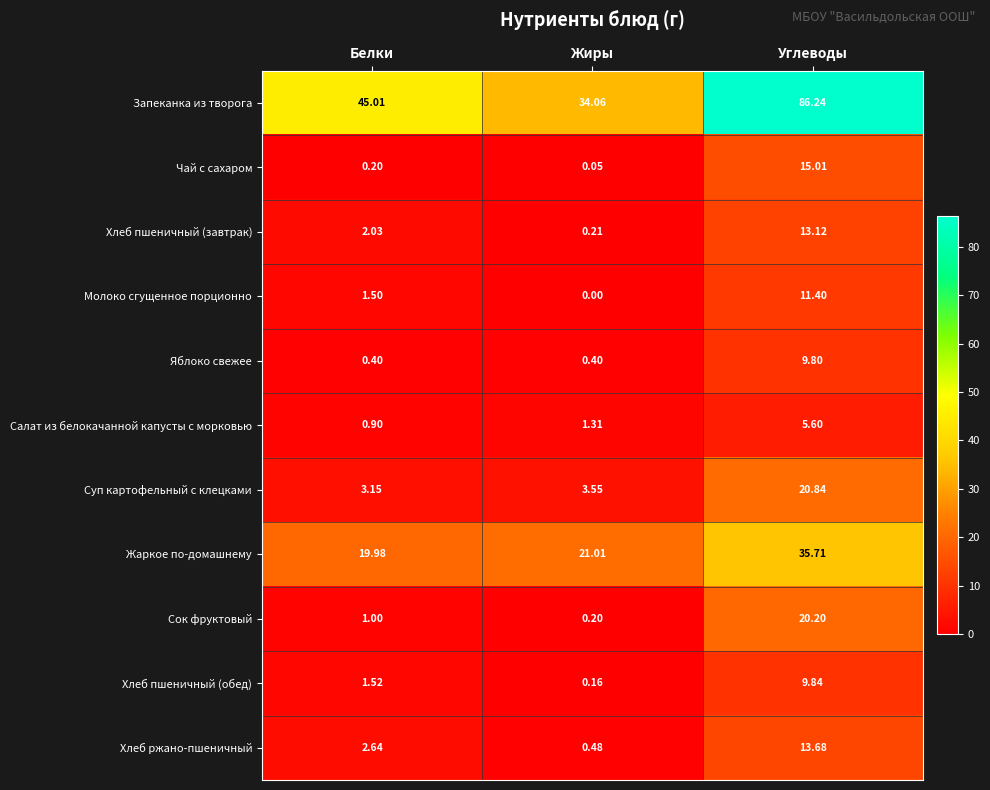

Where is Хлеб пшеничный (завтрак) nearest to the value 6?

Белки